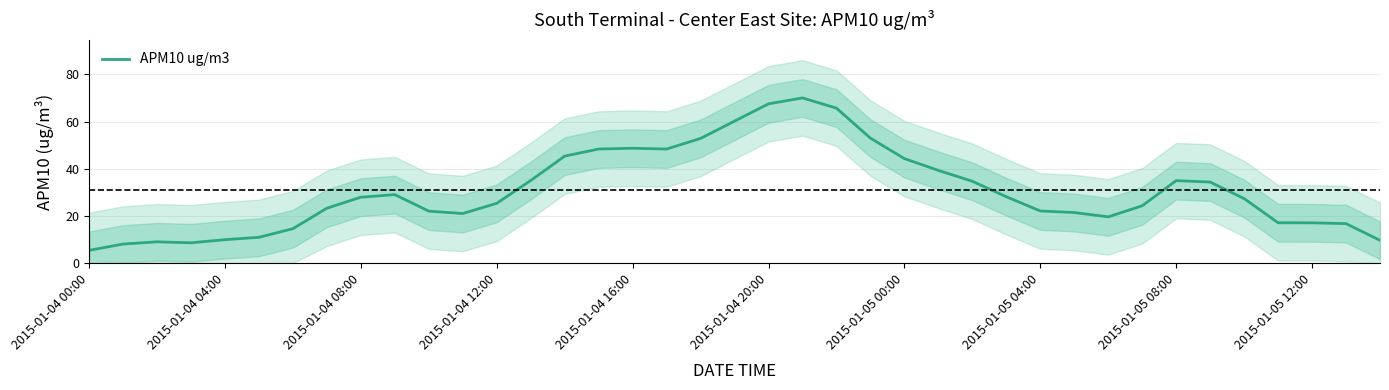

The APM10 ug/m3 series shows 12.3 at 2015-01-05 08:00. True or false?

False